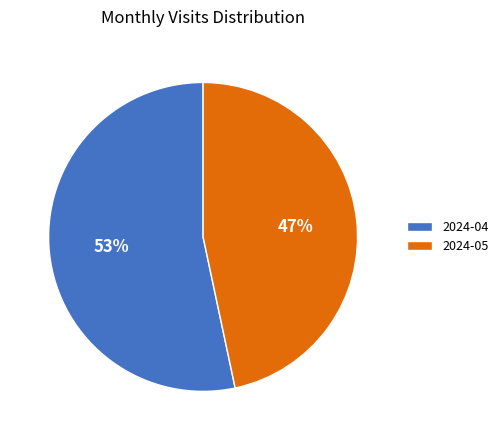

Which slice is the largest?

2024-04